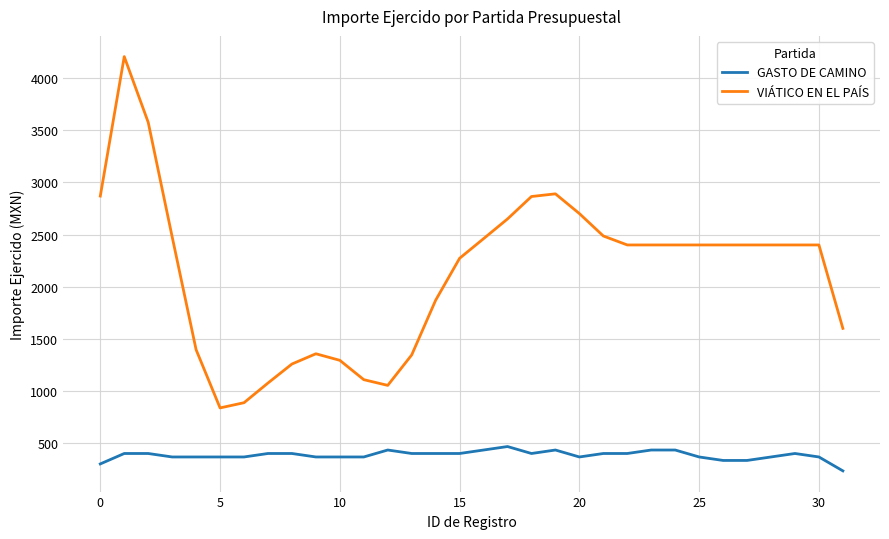

What is the difference between the maximum and minimum values in the VIÁTICO EN EL PAÍS series?

3369.4